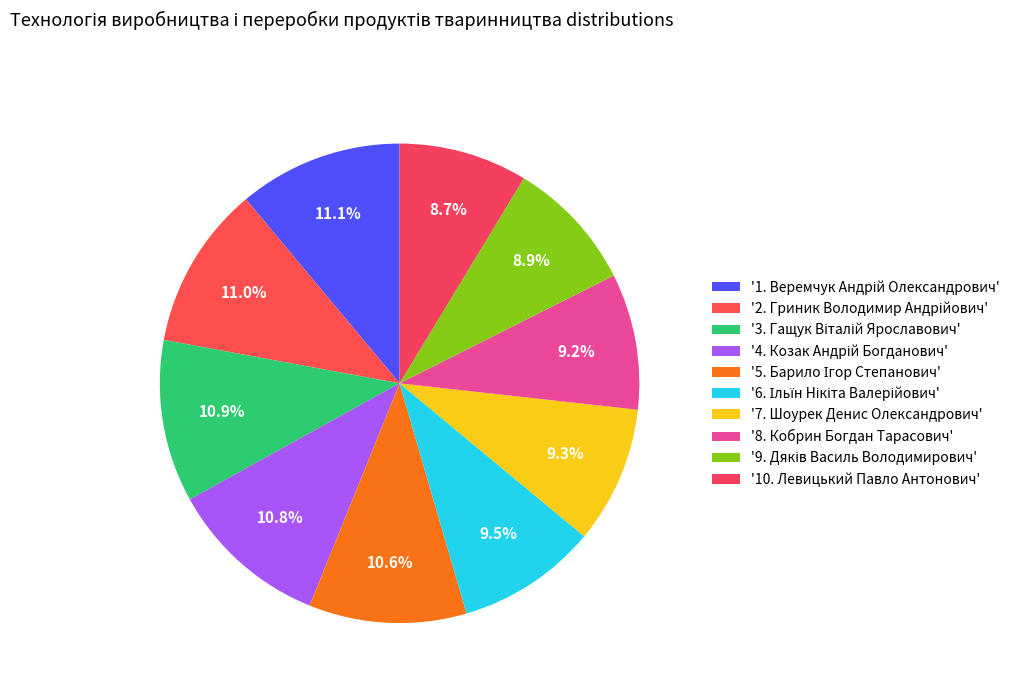

How many slices are in this pie chart?

10